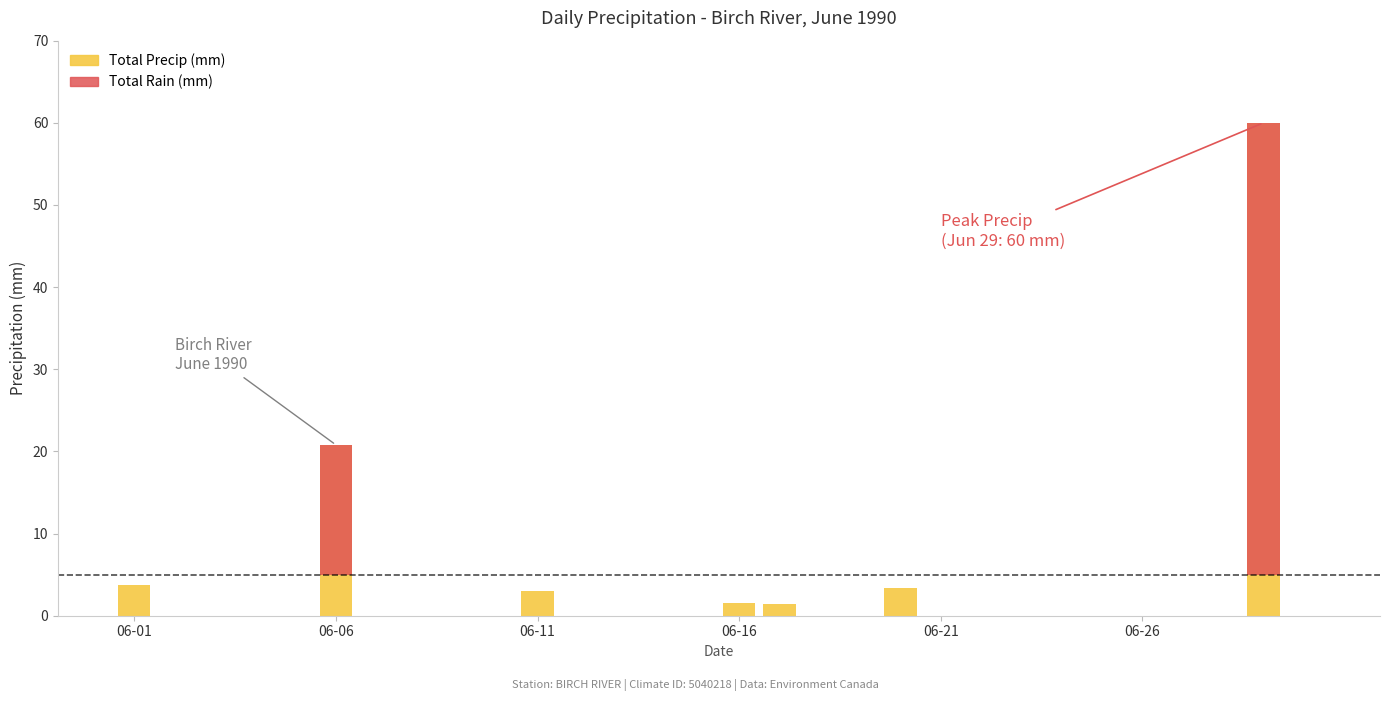

Is the value of Total Rain (mm) at 12 greater than the value of Total Precip (mm) at 13?

No